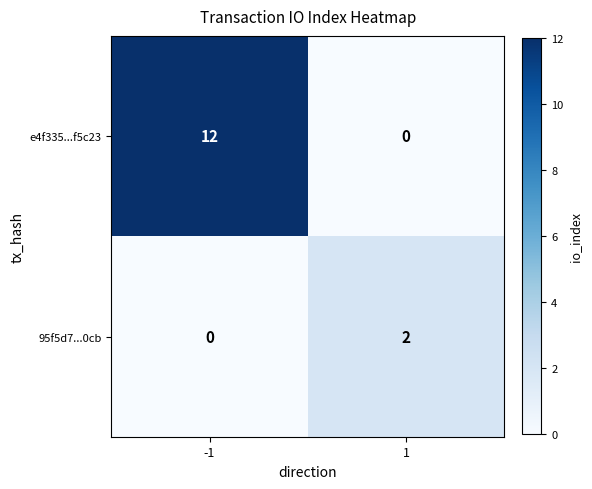

Is the value of 95f5d7...0cb at 1 greater than the value of e4f335...f5c23 at 1?

Yes